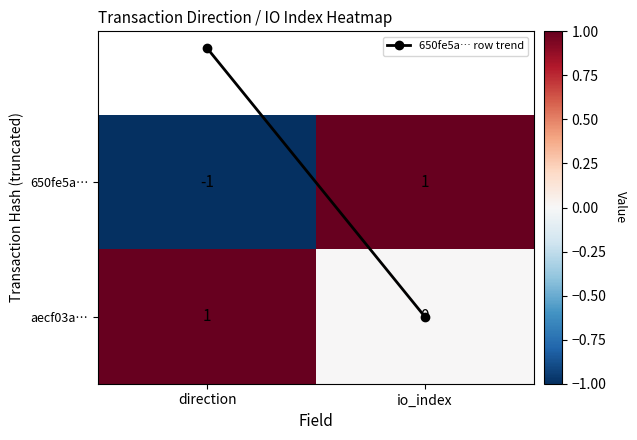

Which label corresponds to the smallest value in the chart?

direction